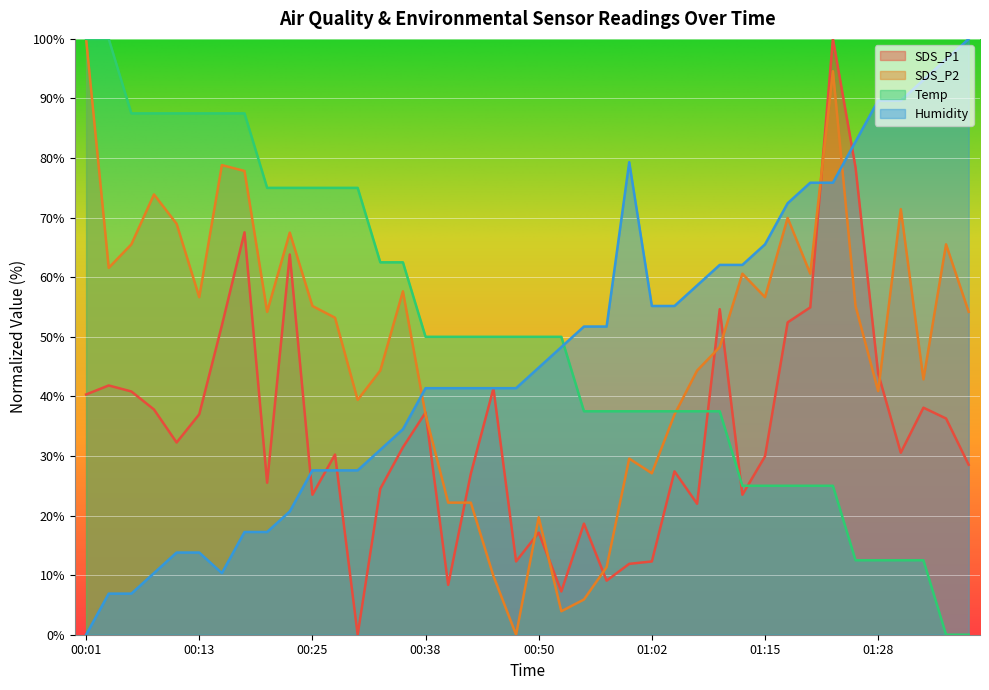

At which category does Humidity reach its first local valley?

00:16